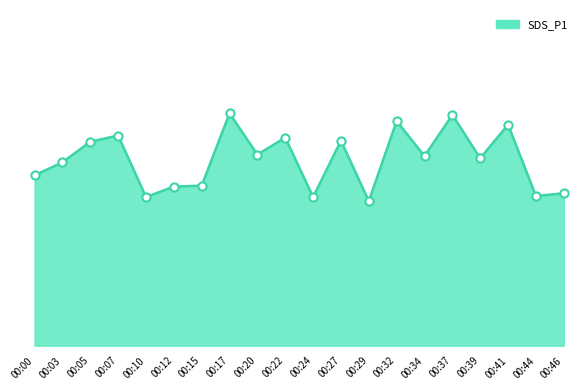

Between 00:37 and 00:41, which is larger?

00:37